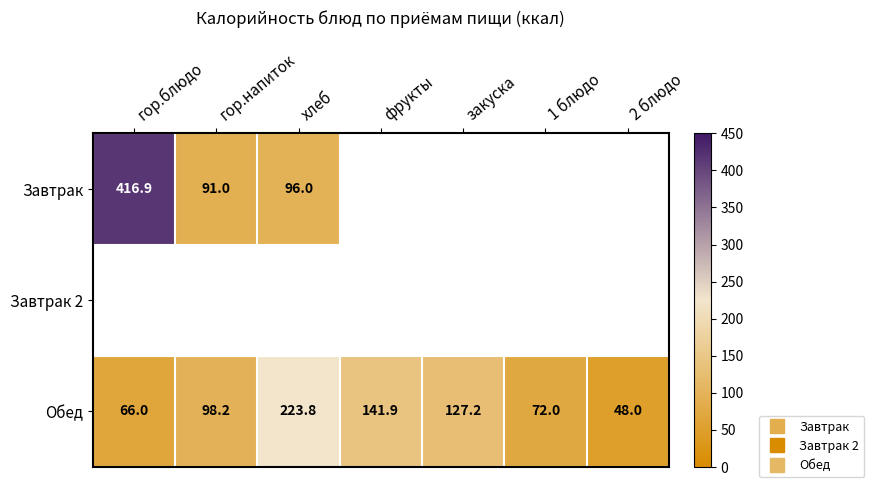

List the series in order of their overall mean, lowest first.

Завтрак, Завтрак 2, Обед